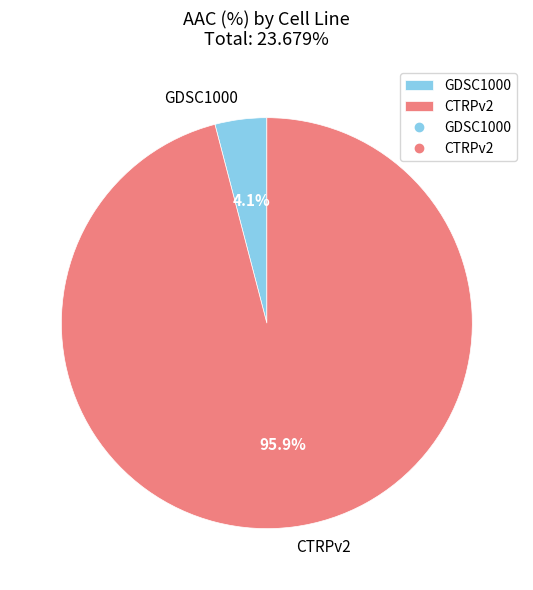

Which has a higher value, CTRPv2 or GDSC1000?

CTRPv2